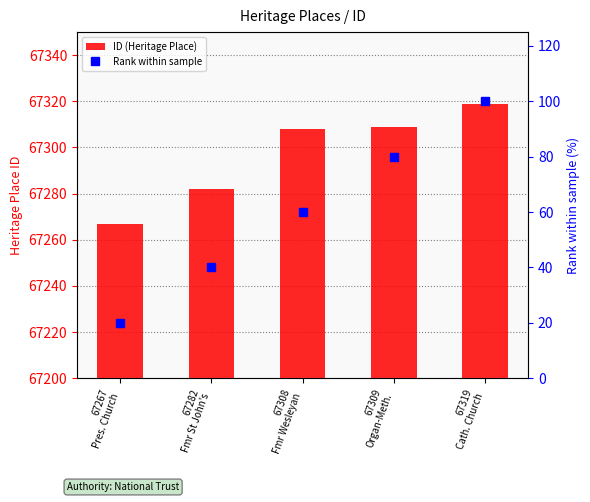

Where does the ID (Heritage Place) series first go above 67308?

67309
Organ-Meth.